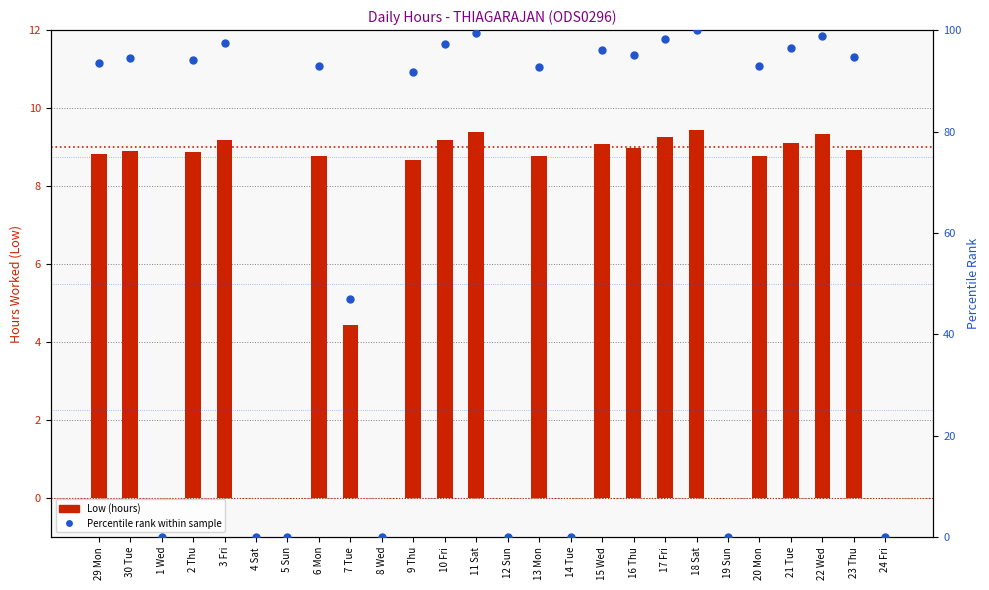

Which series has the largest total across all categories?

Percentile rank